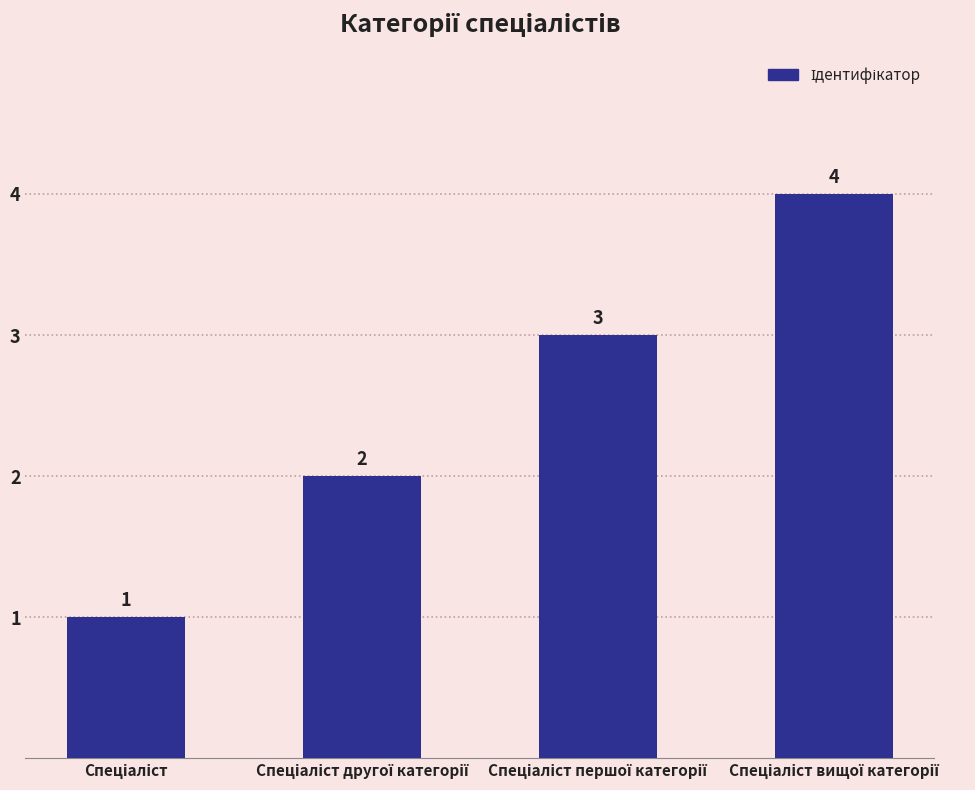

What is the maximum value shown in the chart?

4